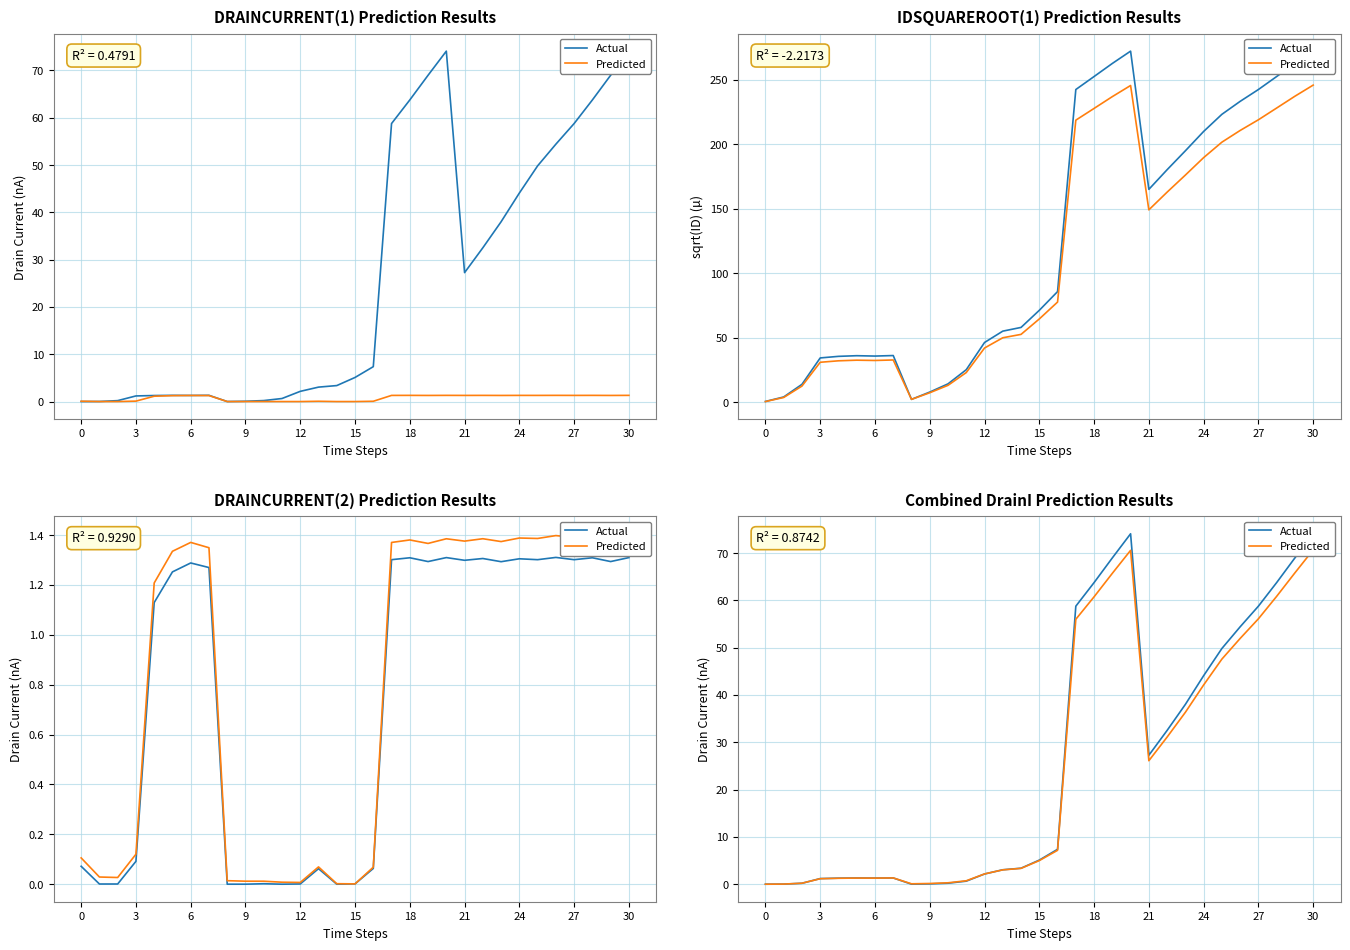

Rank the series by their average value, from lowest to highest.

Predicted, Actual